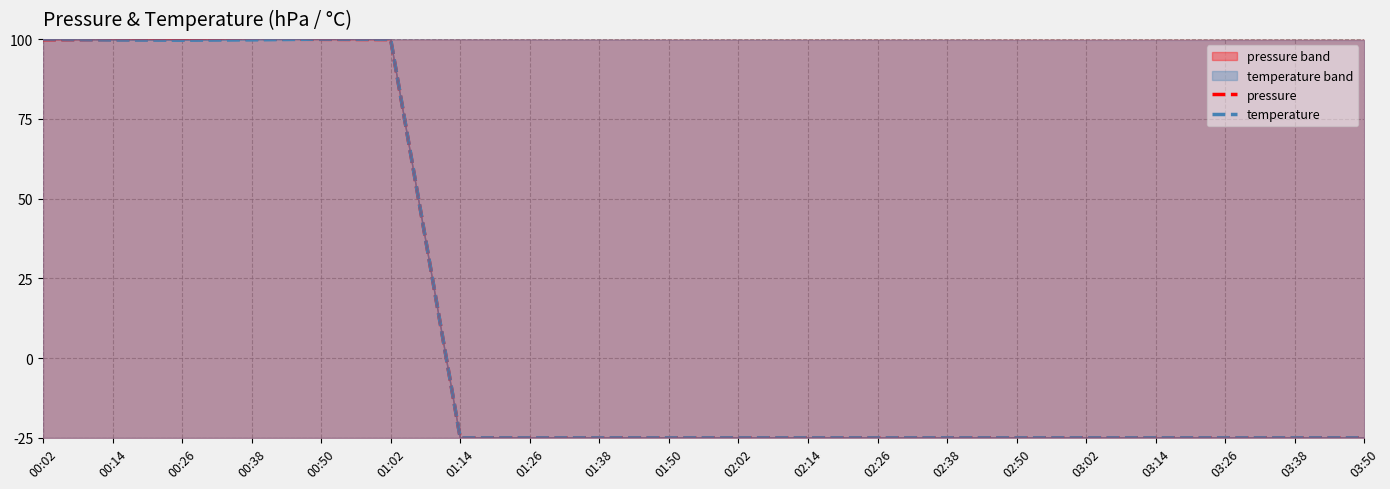

How many interior local peaks does the pressure series have?

1